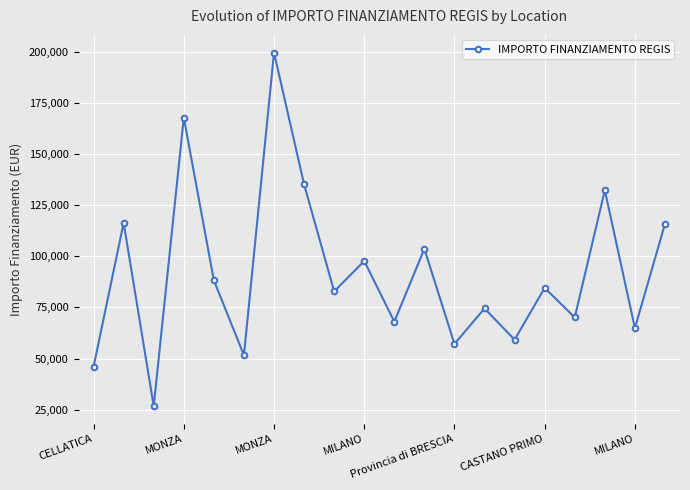

What is the value of the 18th point from the left?

132279.7